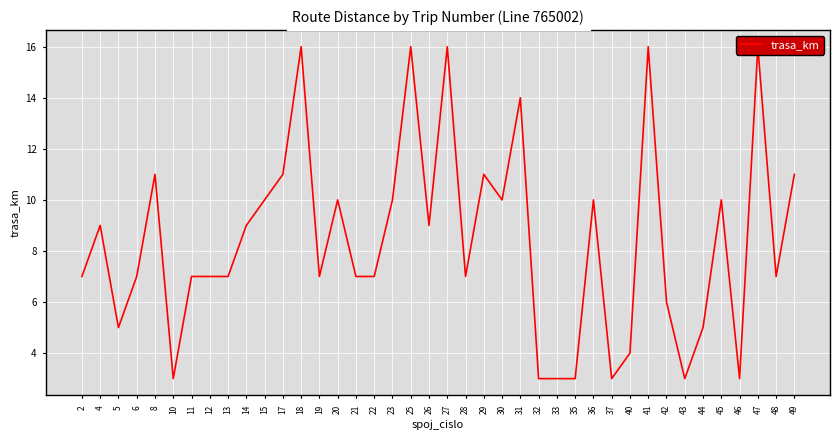

What is the minimum value shown in the chart?

3